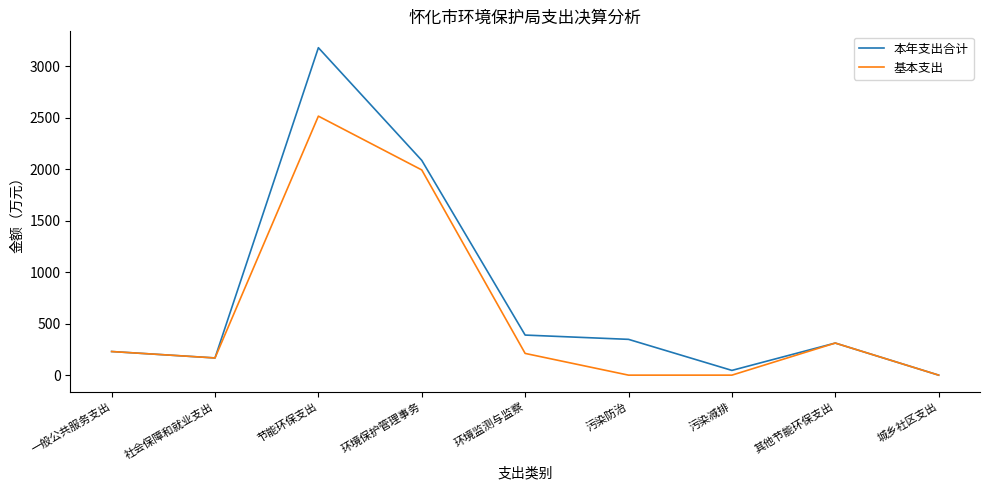

At which category does 基本支出 reach its first local valley?

社会保障和就业支出